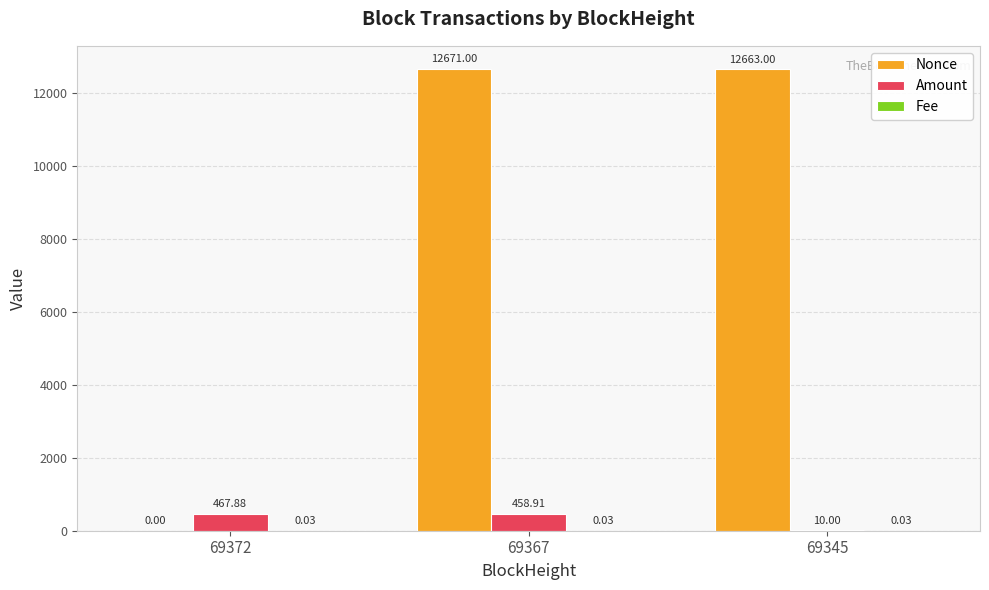

What is the sum of the Amount values at 69345 and 69367?

468.9